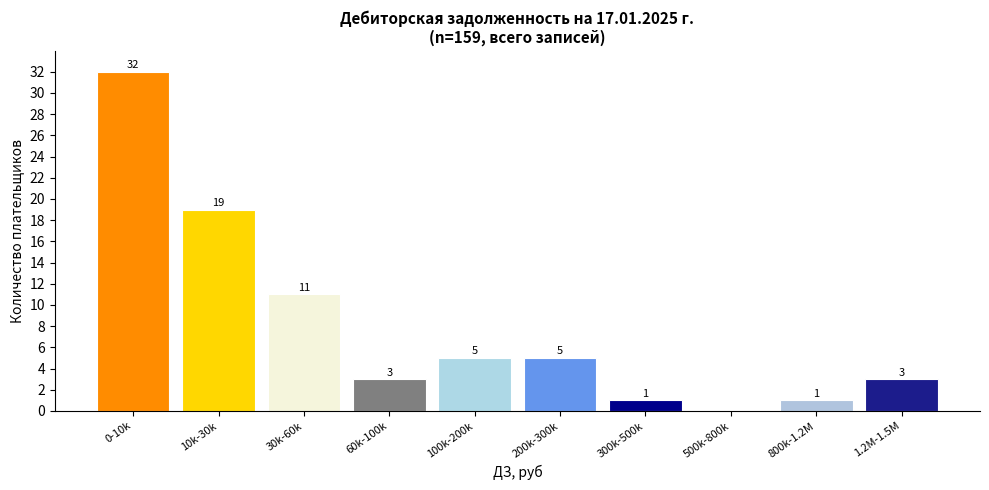

Reading left to right, what are all the values shown in this chart?

0-10k=32	10k-30k=19	30k-60k=11	60k-100k=3	100k-200k=5	200k-300k=5	300k-500k=1	500k-800k=0	800k-1.2M=1	1.2M-1.5M=3